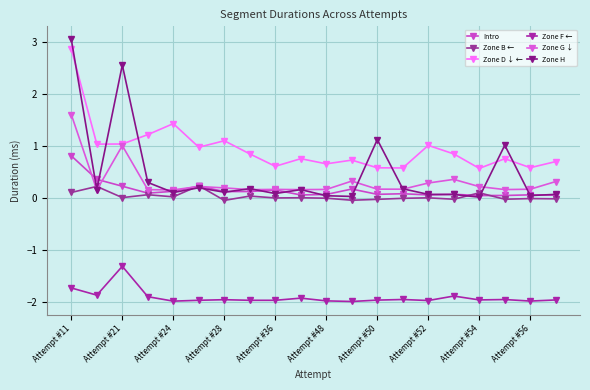

What is the value of the Zone H point at the 2nd from the left?

0.2